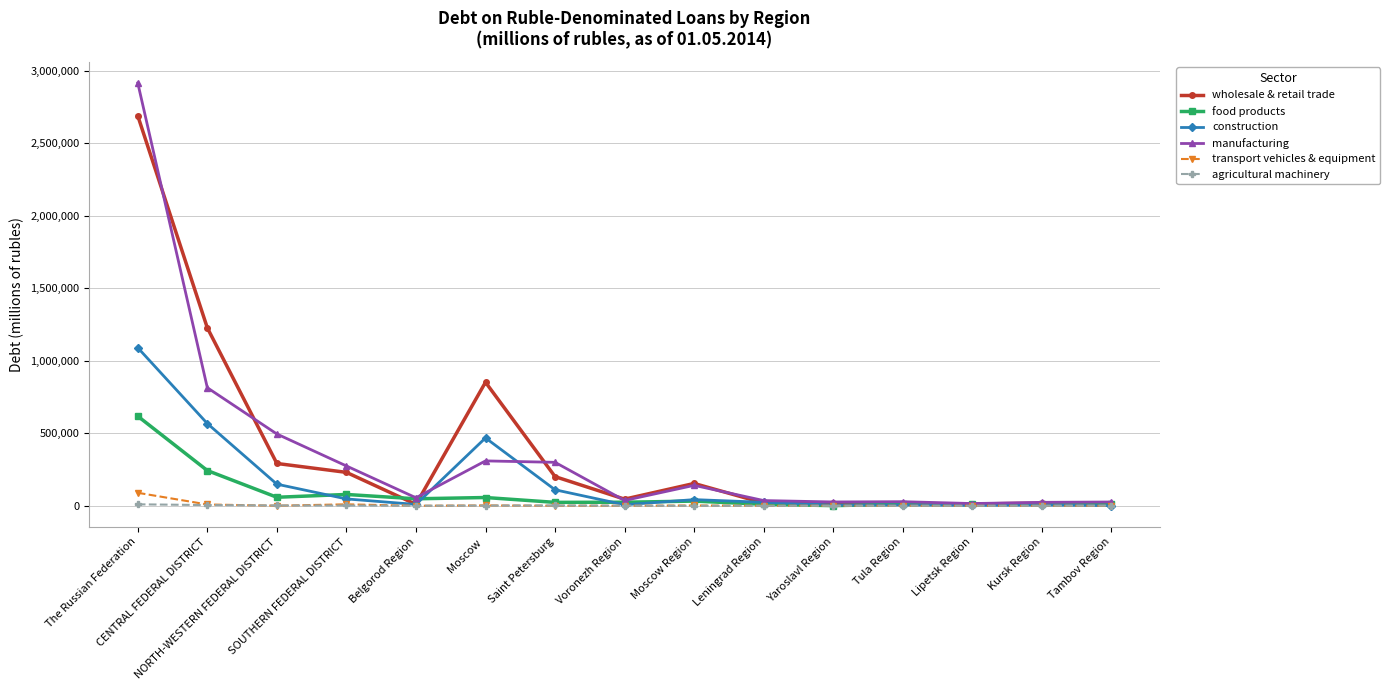

What is the label of the 14th point from the right?

CENTRAL FEDERAL DISTRICT